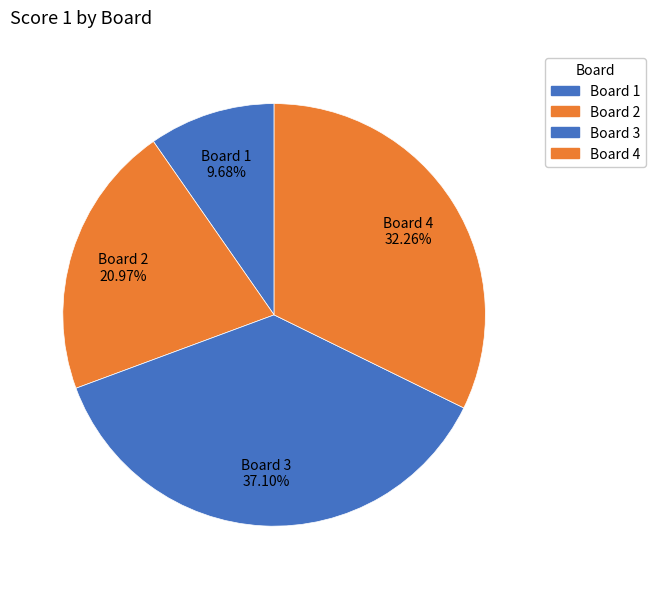

Count the number of slices in the pie.

4